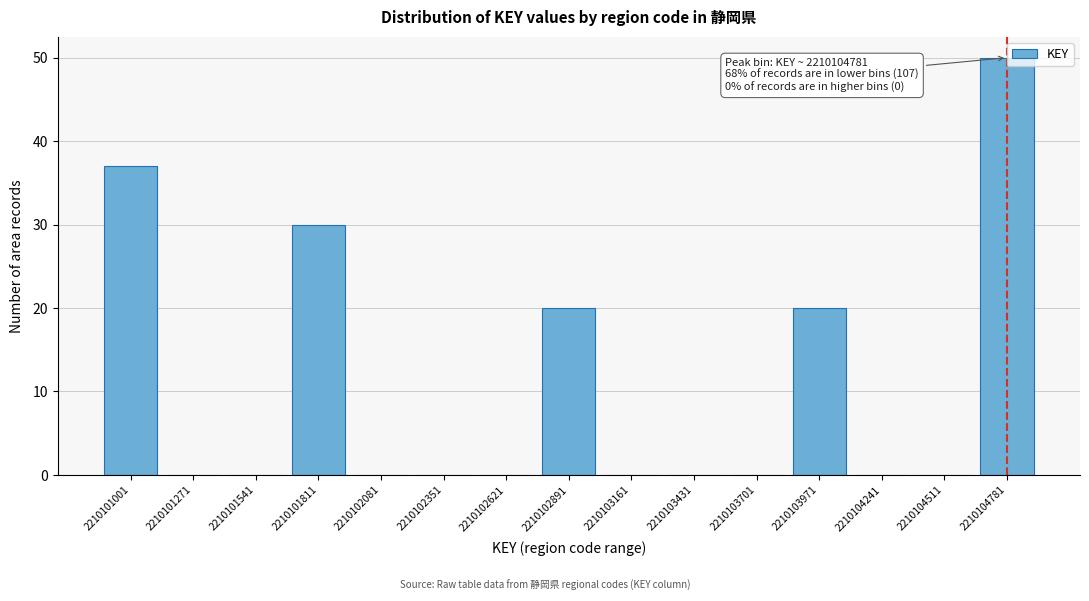

The value at 2210103971 is 12. True or false?

False